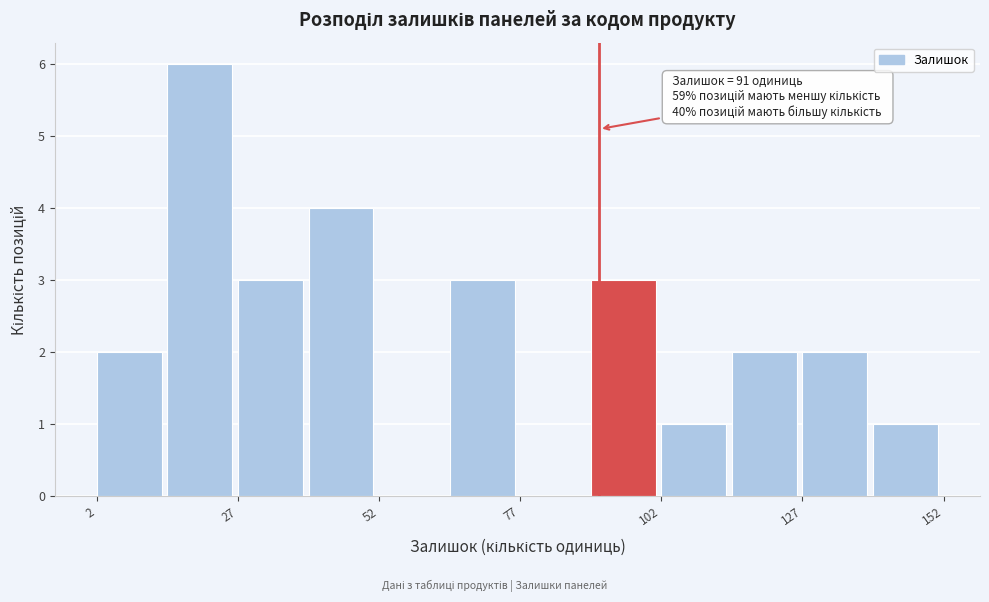

Around what value on the x-axis is the tallest bar? Give the approximate position of its centre, as read against the axis.

20